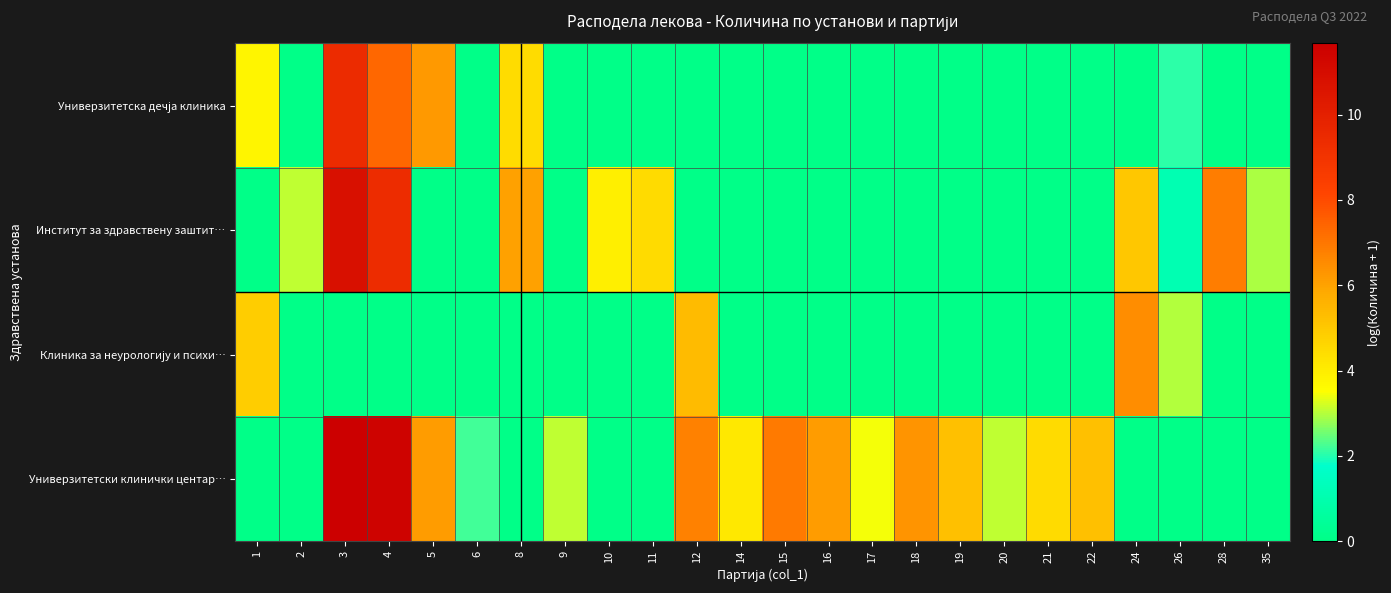

At which category is the sum across all series the highest?

3